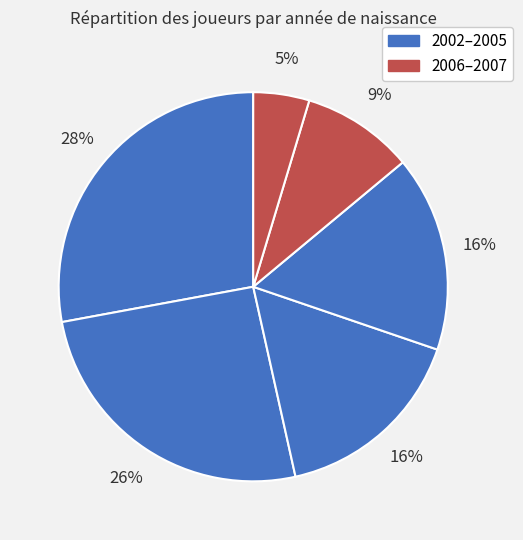

Which category has the biggest portion of the pie?

2002